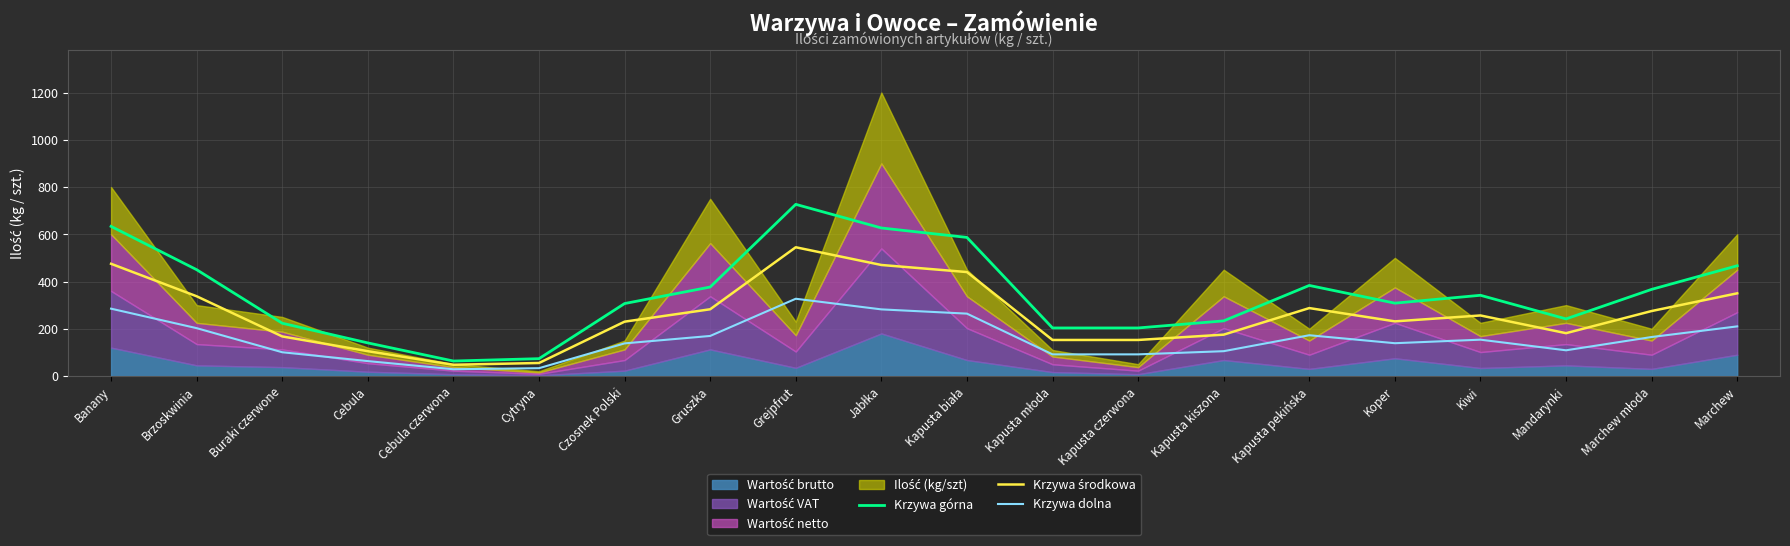

What position from the right is Marchew młoda?

2